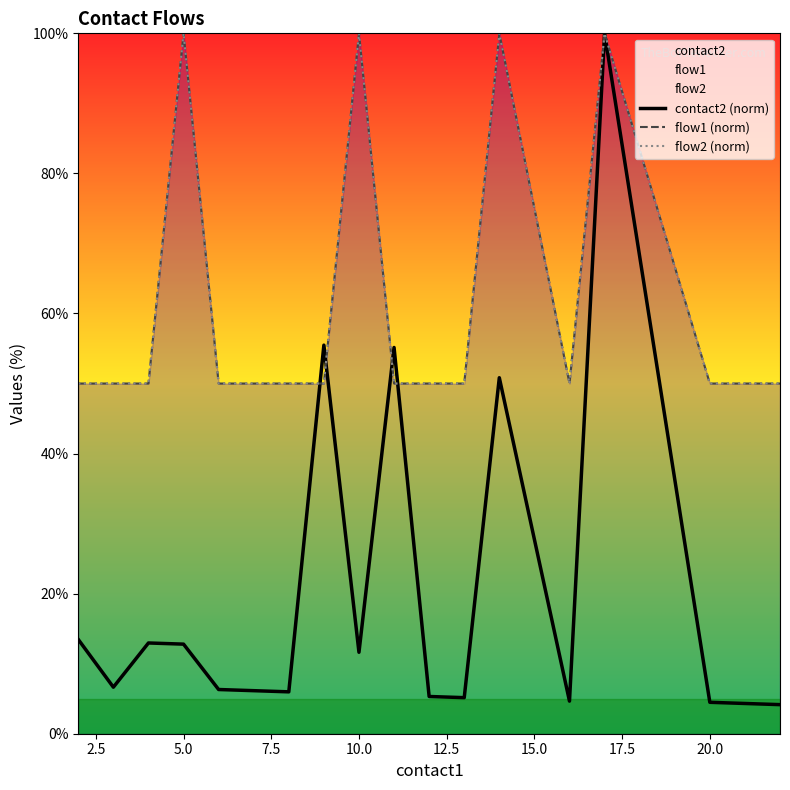

What is the maximum value shown in the chart?

100.0